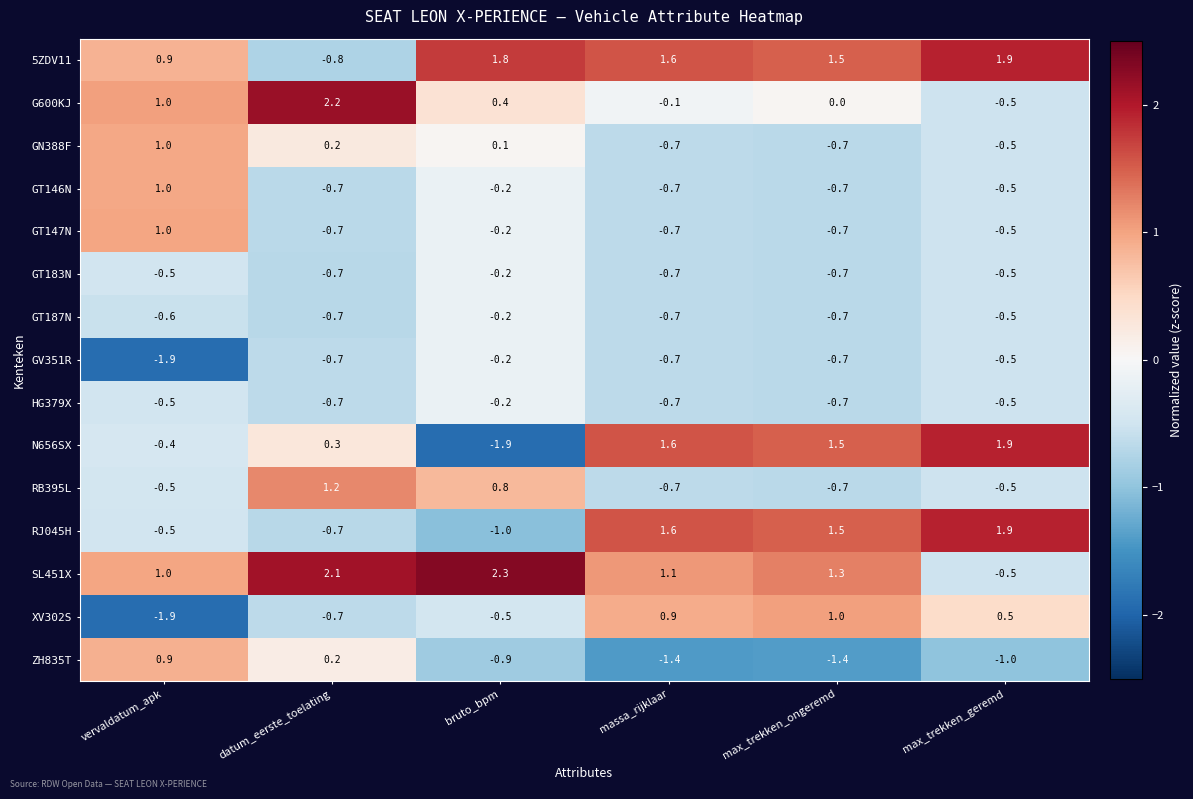

Rank the categories by N656SX value from highest to lowest.

max_trekken_geremd, massa_rijklaar, max_trekken_ongeremd, datum_eerste_toelating, vervaldatum_apk, bruto_bpm